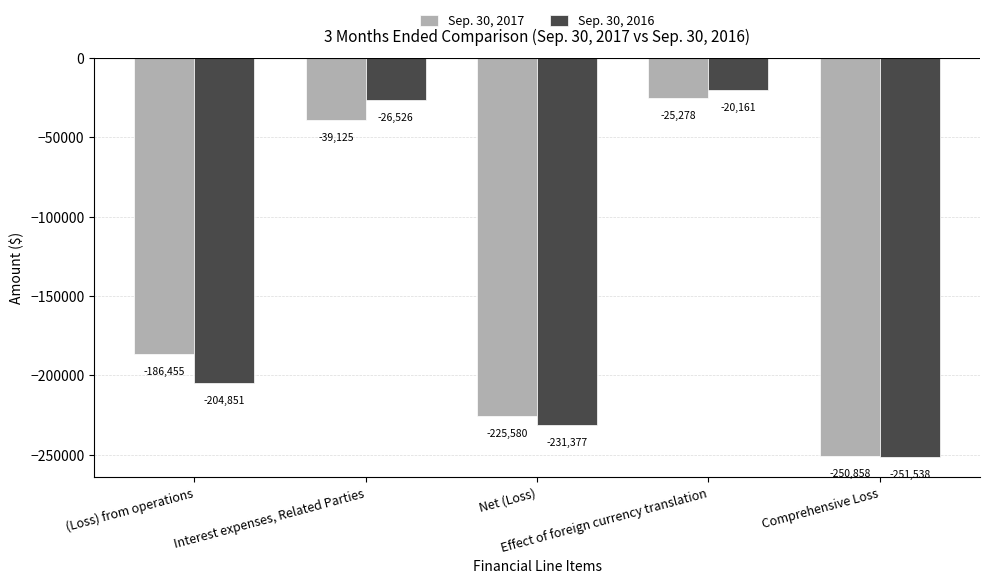

What is the label of the 2nd bar from the left?

Interest expenses, Related Parties